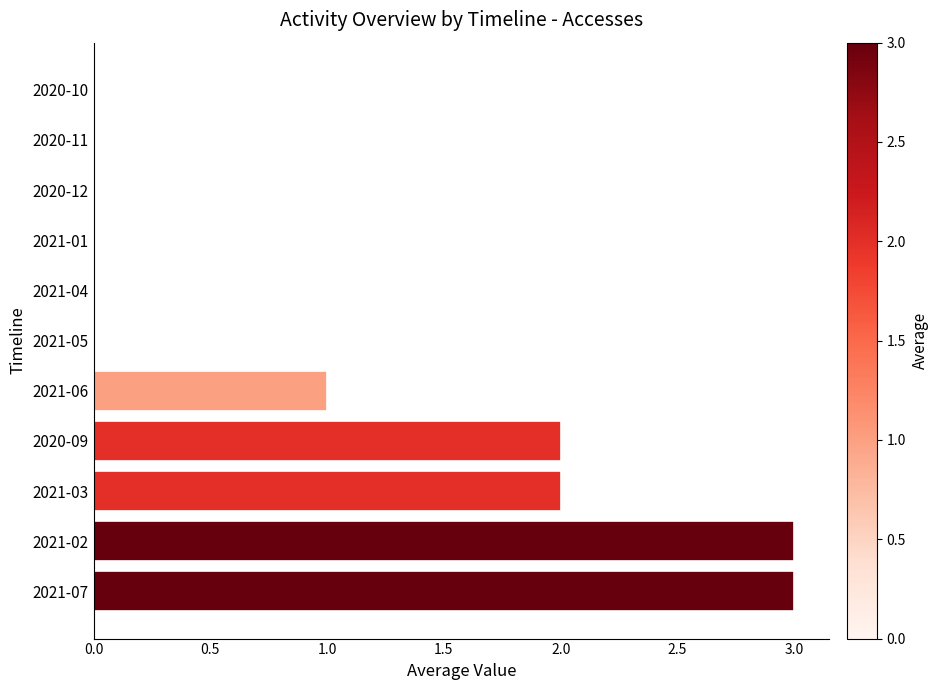

Between 2020-09 and 2021-06, which is larger?

2020-09